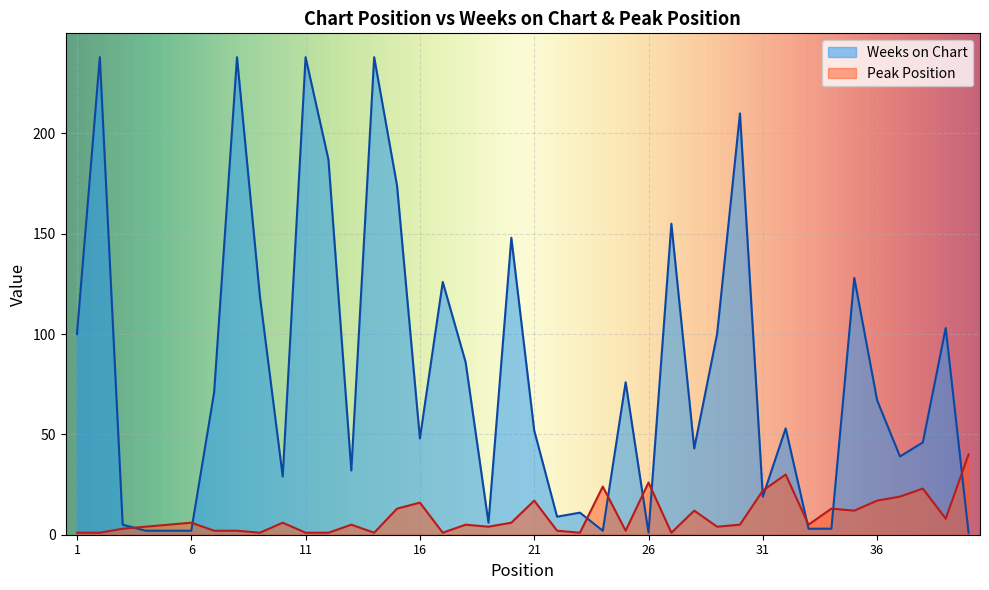

What are all the series names shown in the legend?

Weeks on Chart, Peak Position